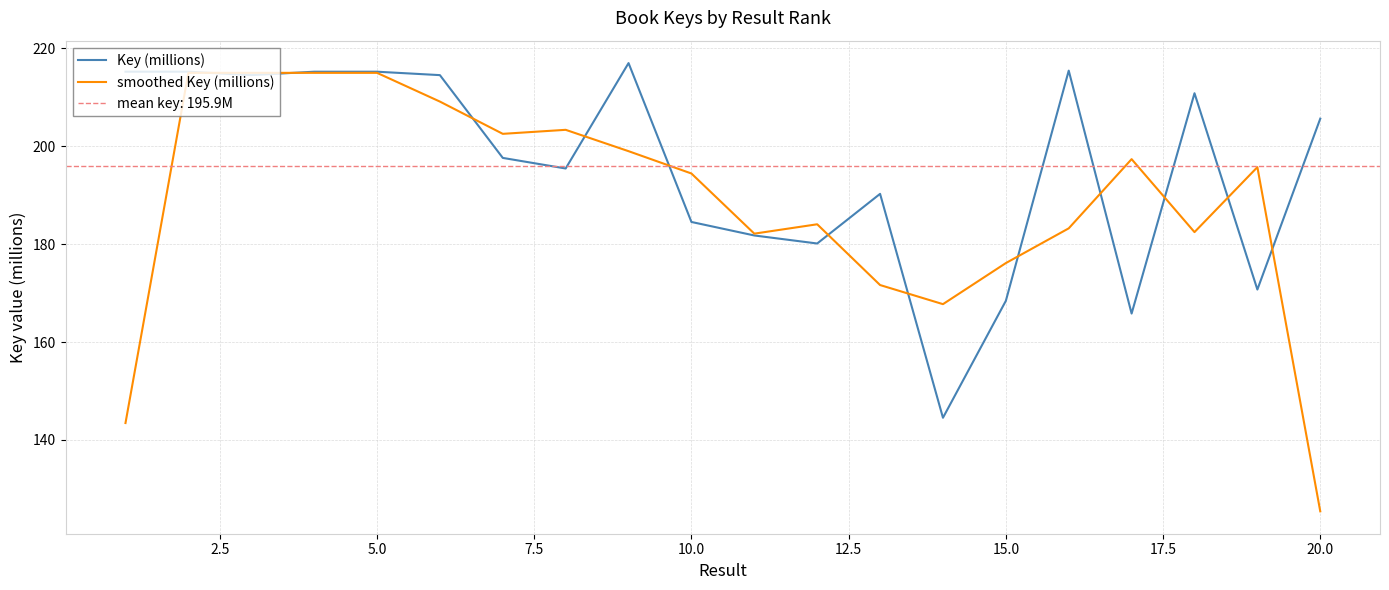

Which series ends up on top after the final intersection of Key (millions) and smoothed Key (millions)?

Key (millions)